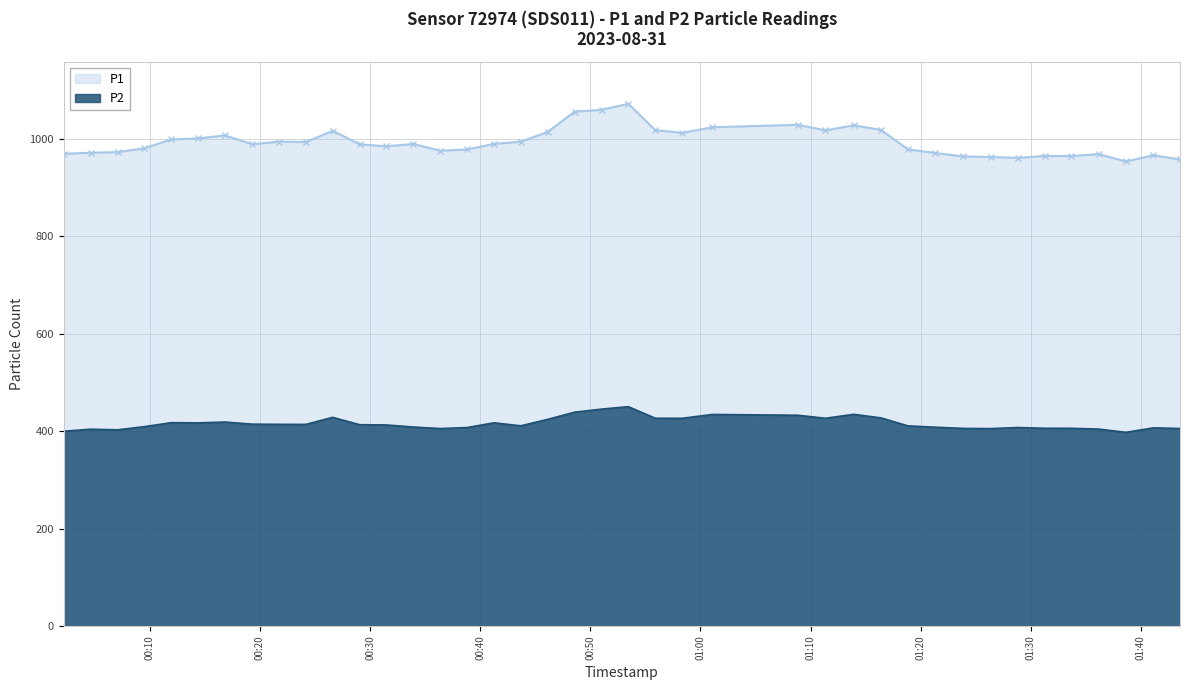

Which label corresponds to the smallest value in the chart?

2023-08-31T01:38:38